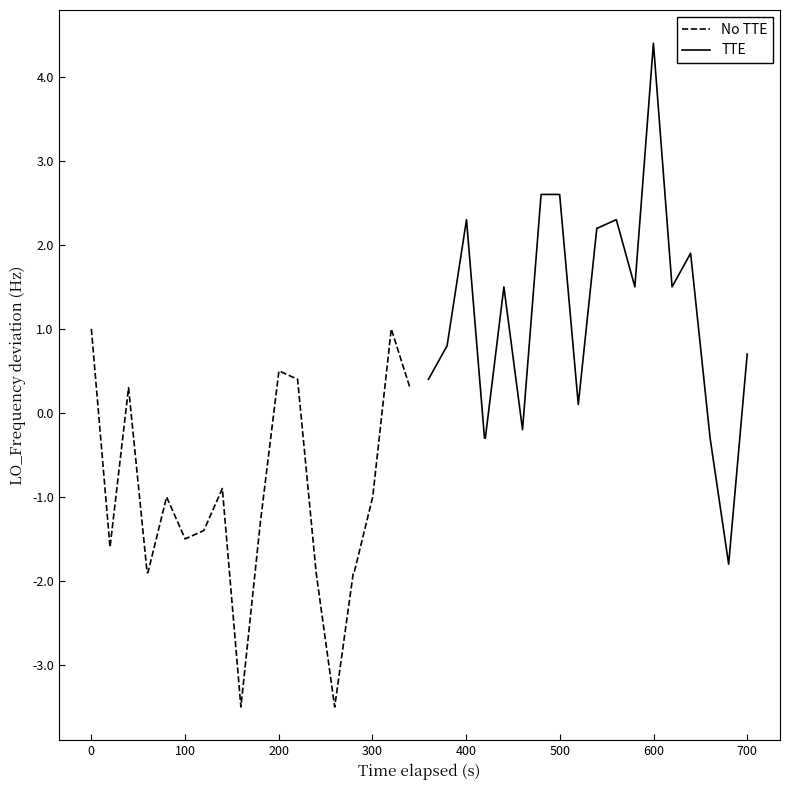

The TTE series shows 1.5 at 100. True or false?

False